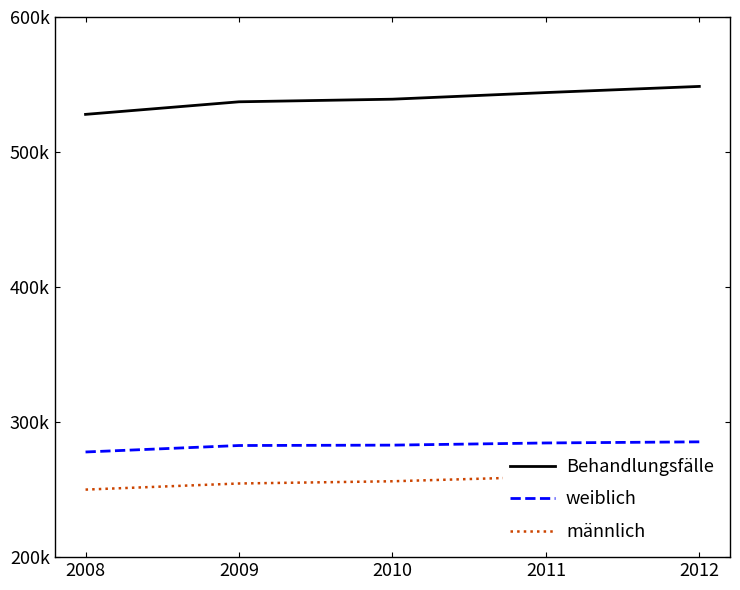

What is the greatest value displayed?

548593